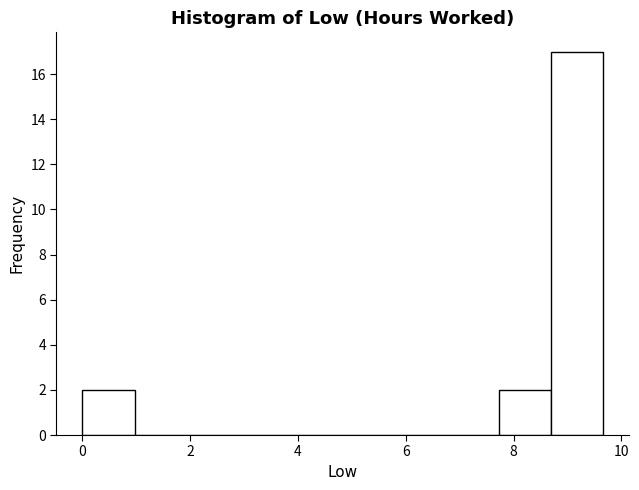

Reading left to right, list every bar in this chart as the range it spans on the x-axis followed by its height. Neither the bar edges nor the heights are printed on the chart, so give them approximately, as read against the axes.

0.0 to 1.0: 2
1.0 to 2.0: 0
2.0 to 2.8: 0
2.8 to 3.8: 0
3.8 to 4.8: 0
4.8 to 5.8: 0
5.8 to 6.8: 0
6.8 to 7.8: 0
7.8 to 8.6: 2
8.6 to 9.6: 17